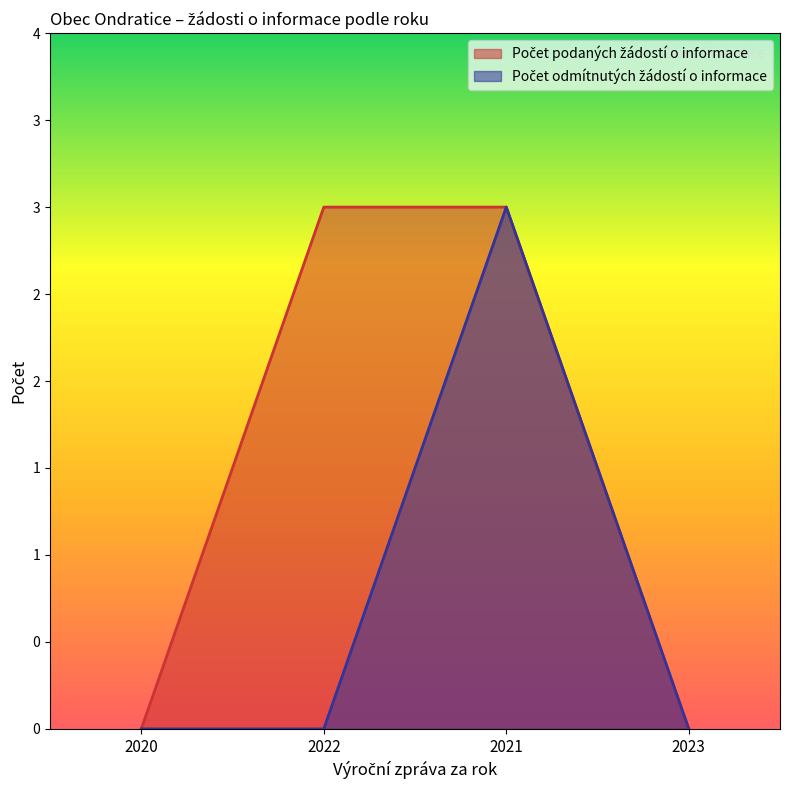

True or false: Počet odmítnutých žádostí o informace and Počet podaných žádostí o informace cross at least once.

False